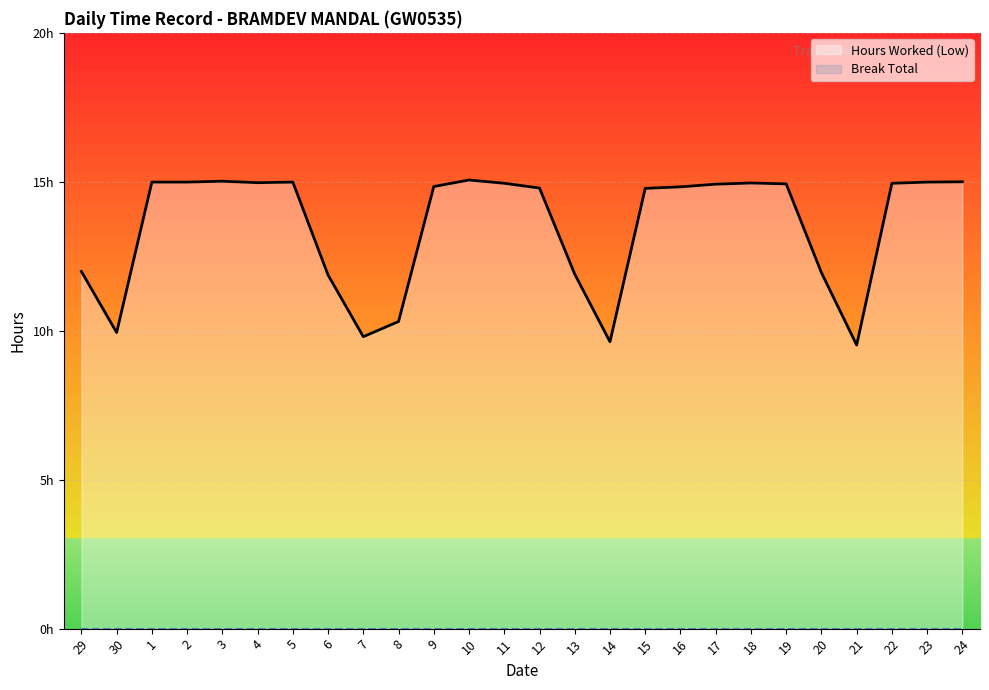

At 16, list the series in order from largest to smallest.

Hours Worked (Low), Break Total